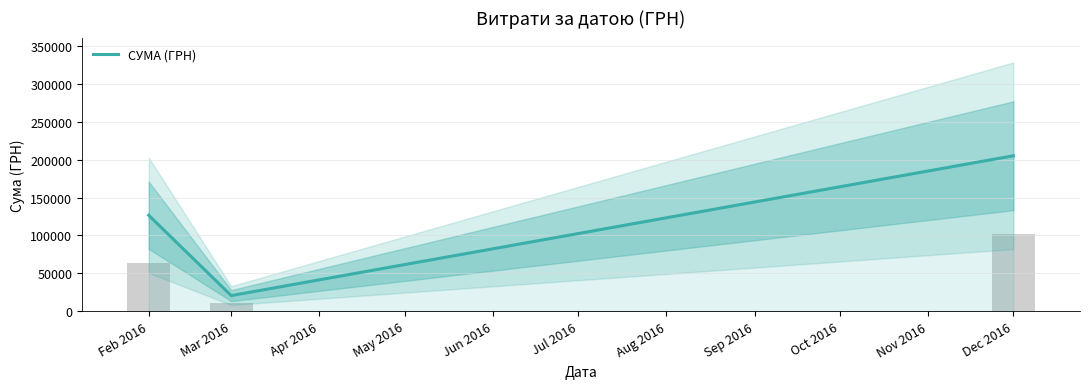

At which label is СУМА (ГРН) closest to 112870?

Feb 2016